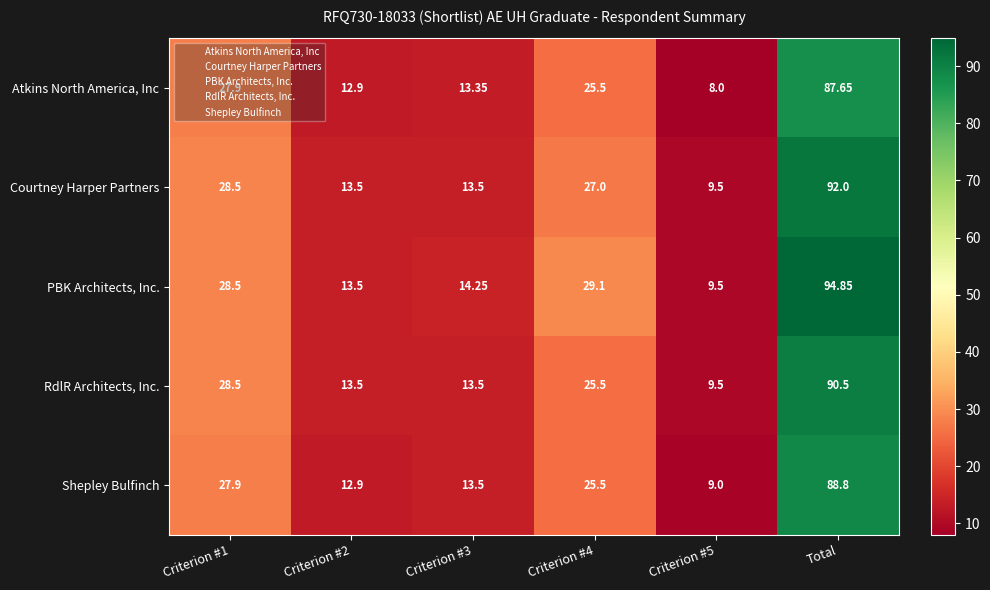

Which category has the highest value in the Courtney Harper Partners series?

Total